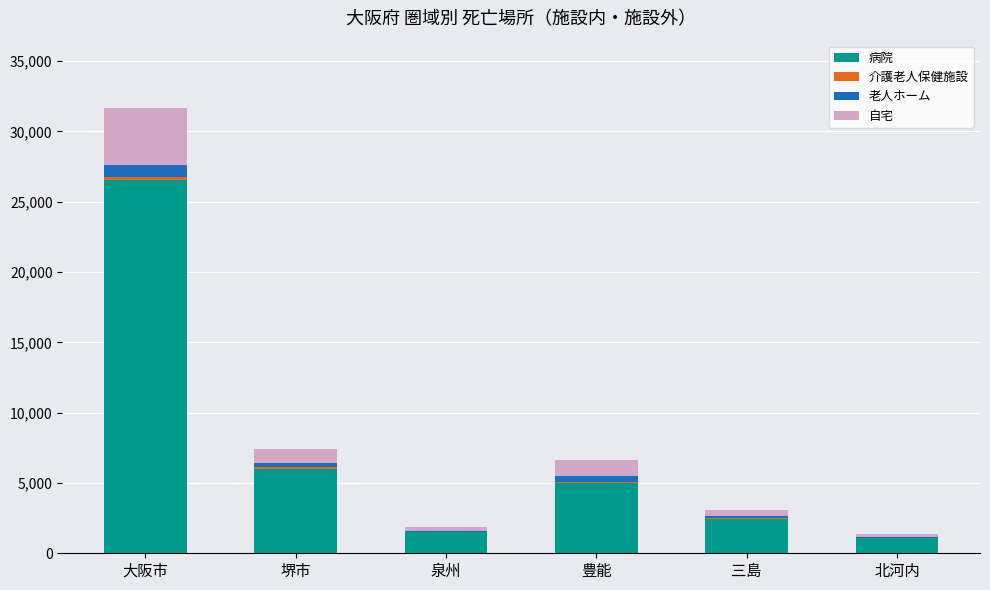

Is it true that 病院 equals 2469 at 三島?

True